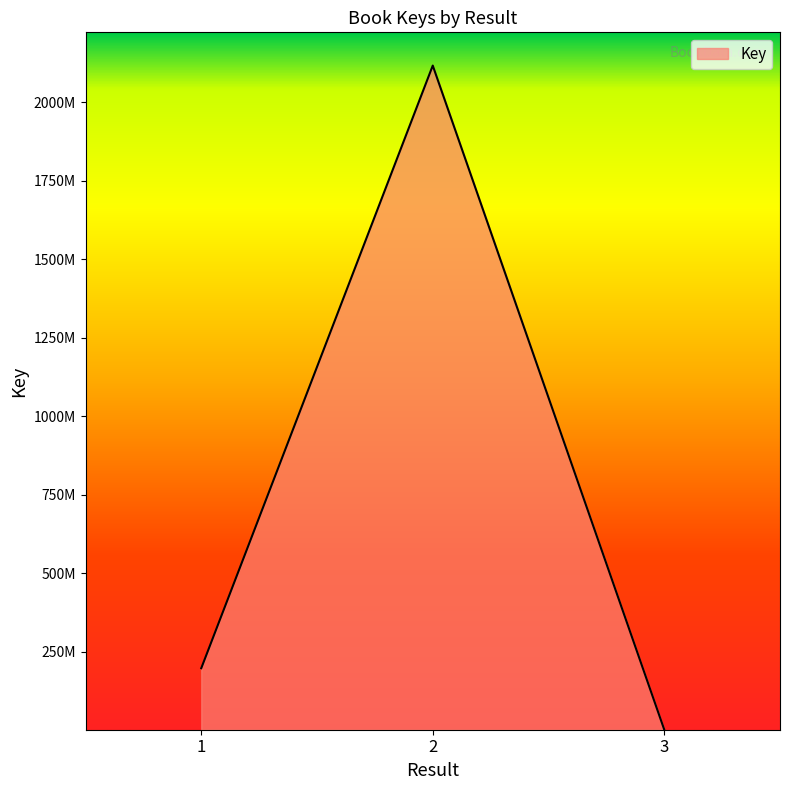

List the labels in order of value, smallest first.

3, 1, 2